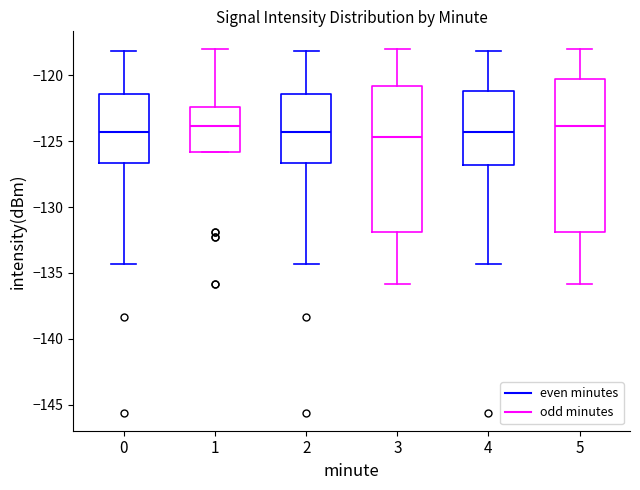

Reading left to right, transcribe this box plot: for each box, give where its median line is, the range the box spans, and where its two whiskers end, as read against the y-axis. The values are not printed on the chart, so give them approximately, as read against the axis.

0 (even minutes): median -124.5, box -126.5 to -121.5, whiskers -134.5 to -118.0
0 (odd minutes): median -124.0, box -126.0 to -122.5, whiskers -126.0 to -118.0
2 (even minutes): median -124.5, box -126.5 to -121.5, whiskers -134.5 to -118.0
2 (odd minutes): median -124.5, box -132.0 to -121.0, whiskers -136.0 to -118.0
4 (even minutes): median -124.5, box -127.0 to -121.0, whiskers -134.5 to -118.0
4 (odd minutes): median -124.0, box -132.0 to -120.0, whiskers -136.0 to -118.0